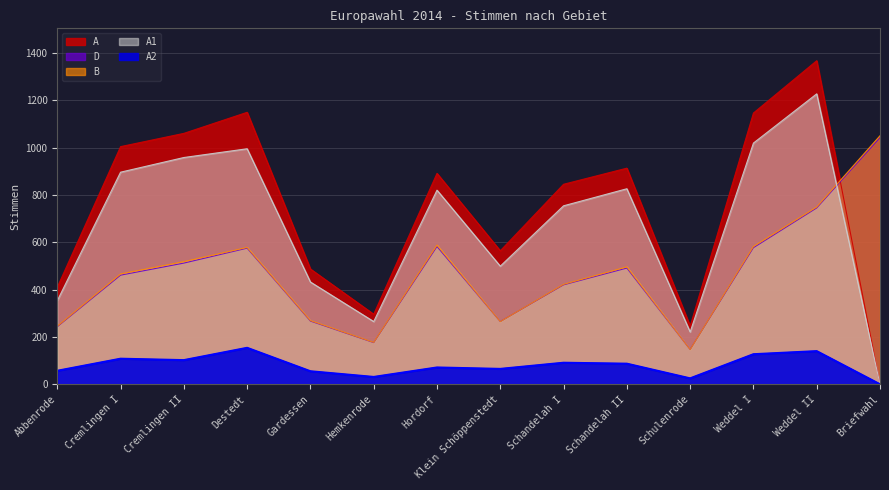

How many data points does each series have?

14